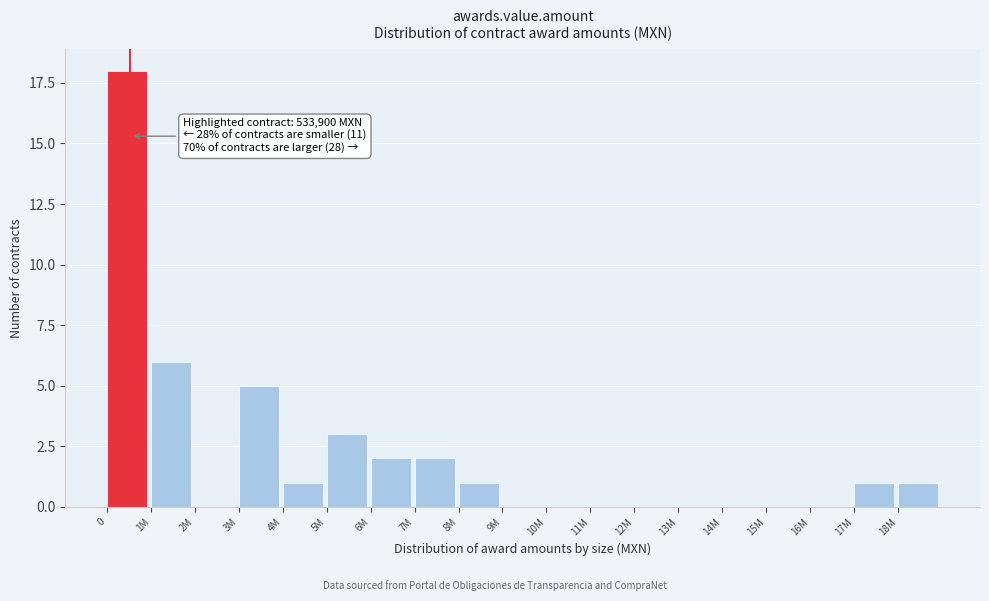

Reading left to right, list all the values displayed in this chart.

0=18	1M=6	2M=0	3M=5	4M=1	5M=3	6M=2	7M=2	8M=1	9M=0	10M=0	11M=0	12M=0	13M=0	14M=0	15M=0	16M=0	17M=1	18M=1